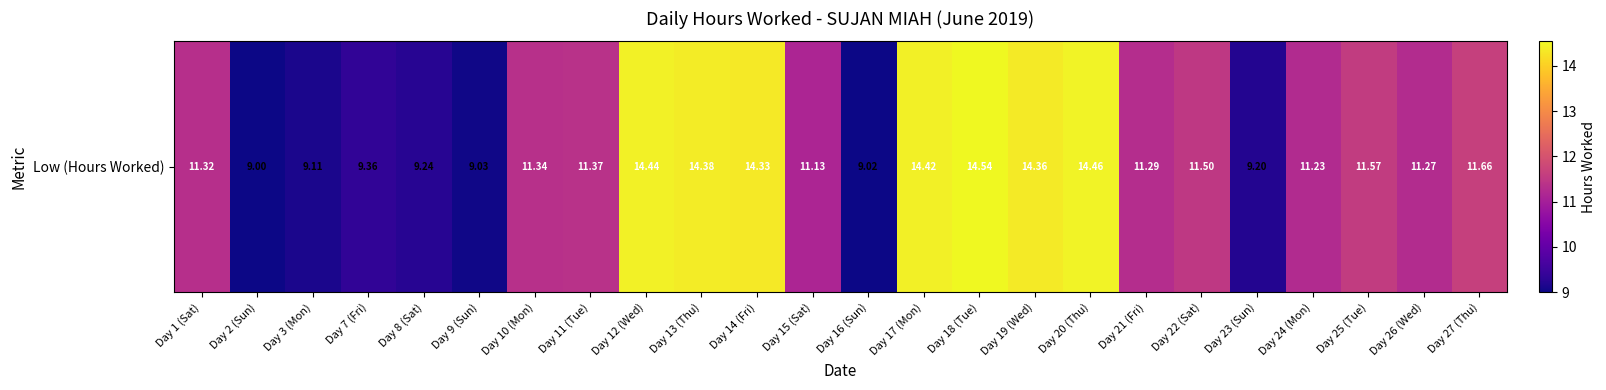

Is it true that the value at Day 23 (Sun) is 9.2?

True